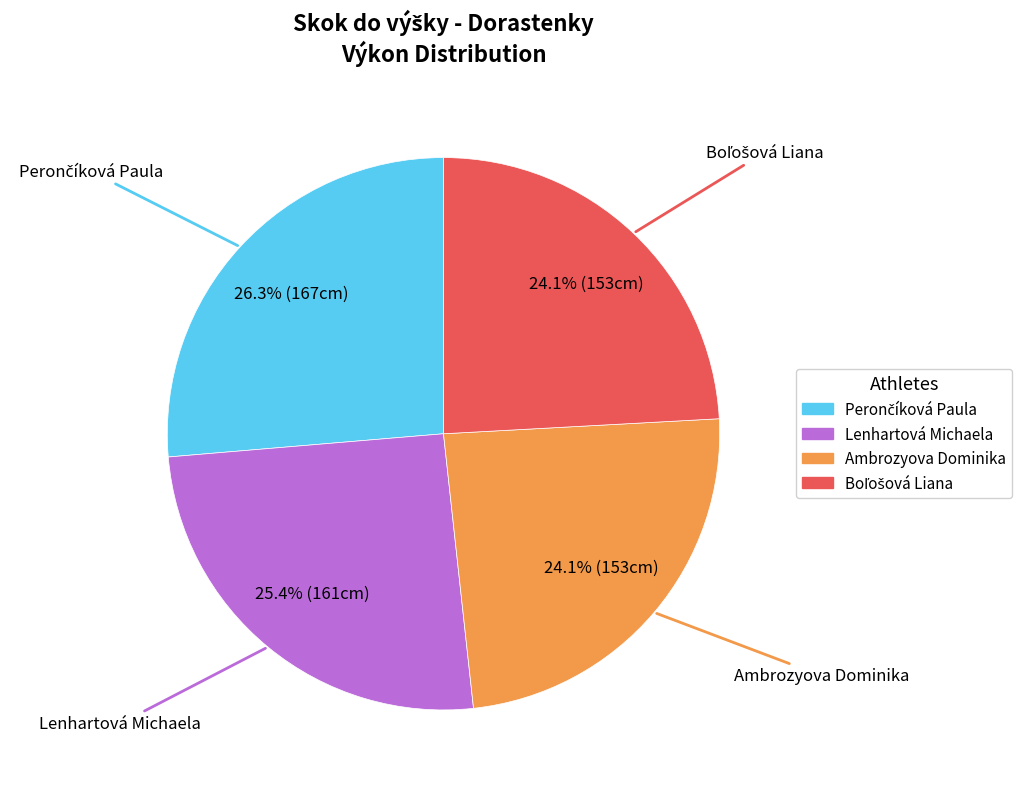

The Ambrozyova Dominika slice represents 16% of the pie. True or false?

False